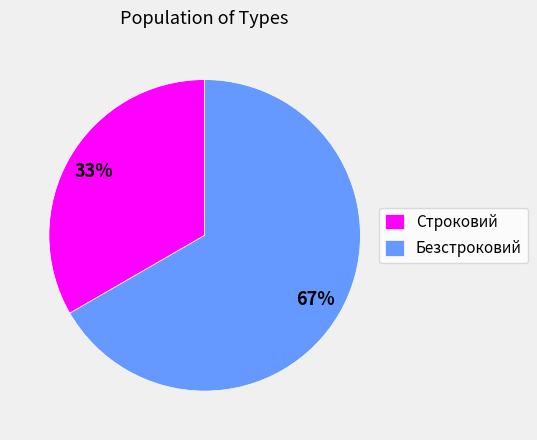

Do Строковий and Безстроковий together represent more than half of the pie?

Yes